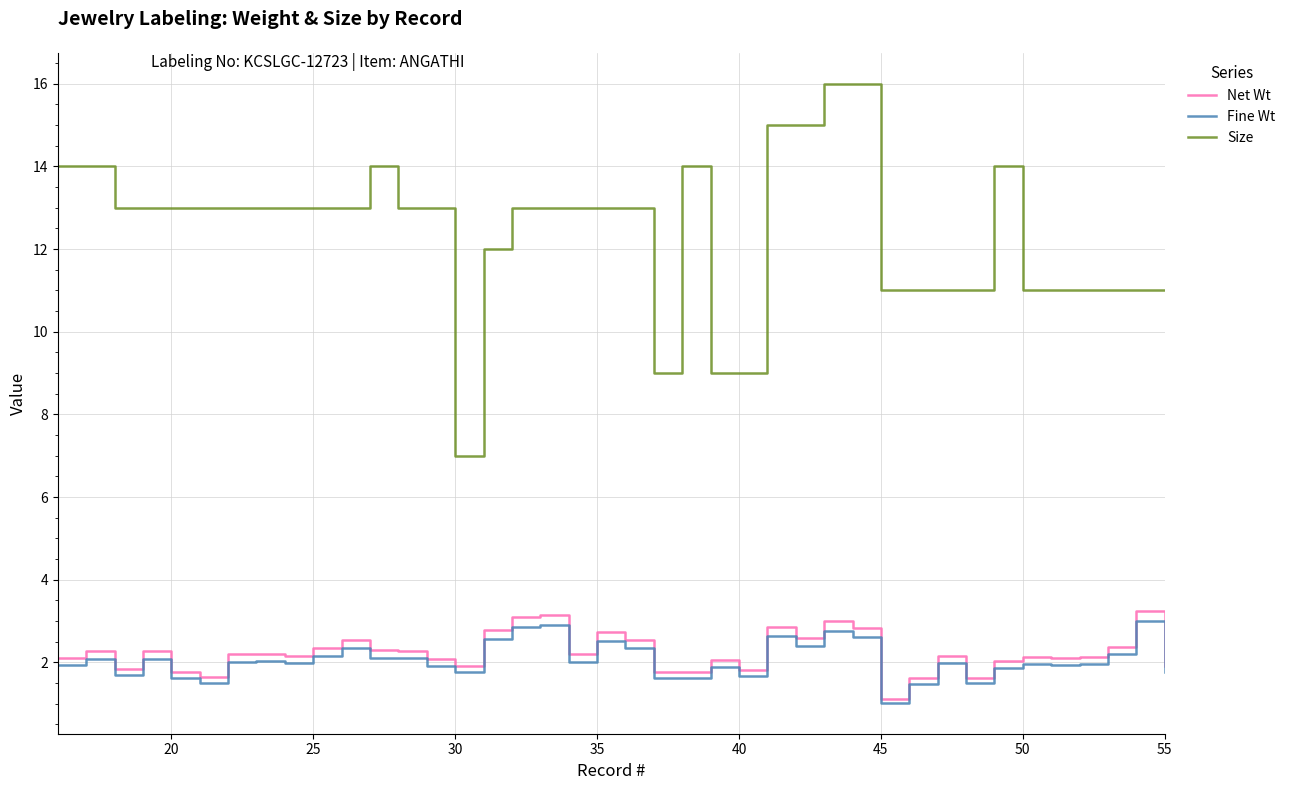

What is the minimum value shown in the chart?

1.0